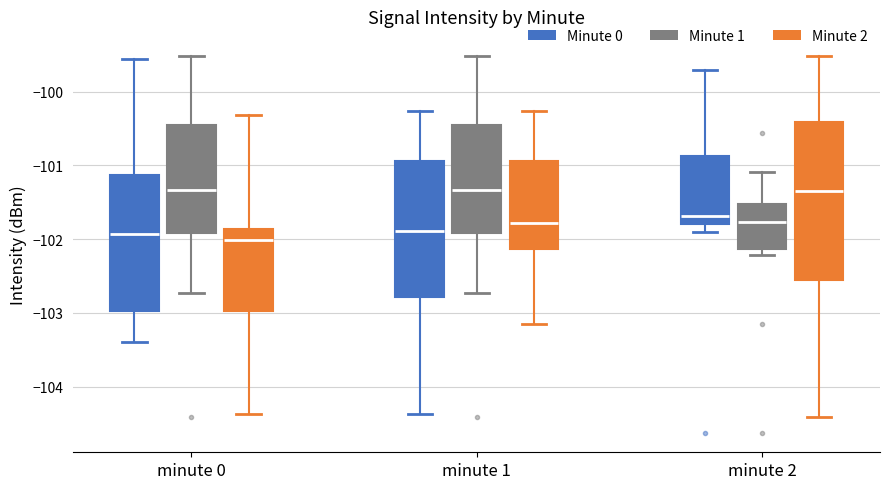

Reading left to right, transcribe this box plot: for each box, give where its median line is, the range the box spans, and where its two whiskers end, as read against the y-axis. The values are not printed on the chart, so give them approximately, as read against the axis.

minute 0 (Minute 0): median -101.9, box -103.0 to -101.1, whiskers -103.4 to -99.6
minute 0 (Minute 1): median -101.3, box -101.9 to -100.5, whiskers -102.7 to -99.5
minute 0 (Minute 2): median -102.0, box -103.0 to -101.9, whiskers -104.4 to -100.3
minute 1 (Minute 0): median -101.9, box -102.8 to -100.9, whiskers -104.4 to -100.3
minute 1 (Minute 1): median -101.3, box -101.9 to -100.5, whiskers -102.7 to -99.5
minute 1 (Minute 2): median -101.8, box -102.1 to -100.9, whiskers -103.1 to -100.3
minute 2 (Minute 0): median -101.7, box -101.8 to -100.9, whiskers -101.9 to -99.7
minute 2 (Minute 1): median -101.8, box -102.1 to -101.5, whiskers -102.2 to -101.1
minute 2 (Minute 2): median -101.3, box -102.6 to -100.4, whiskers -104.4 to -99.5